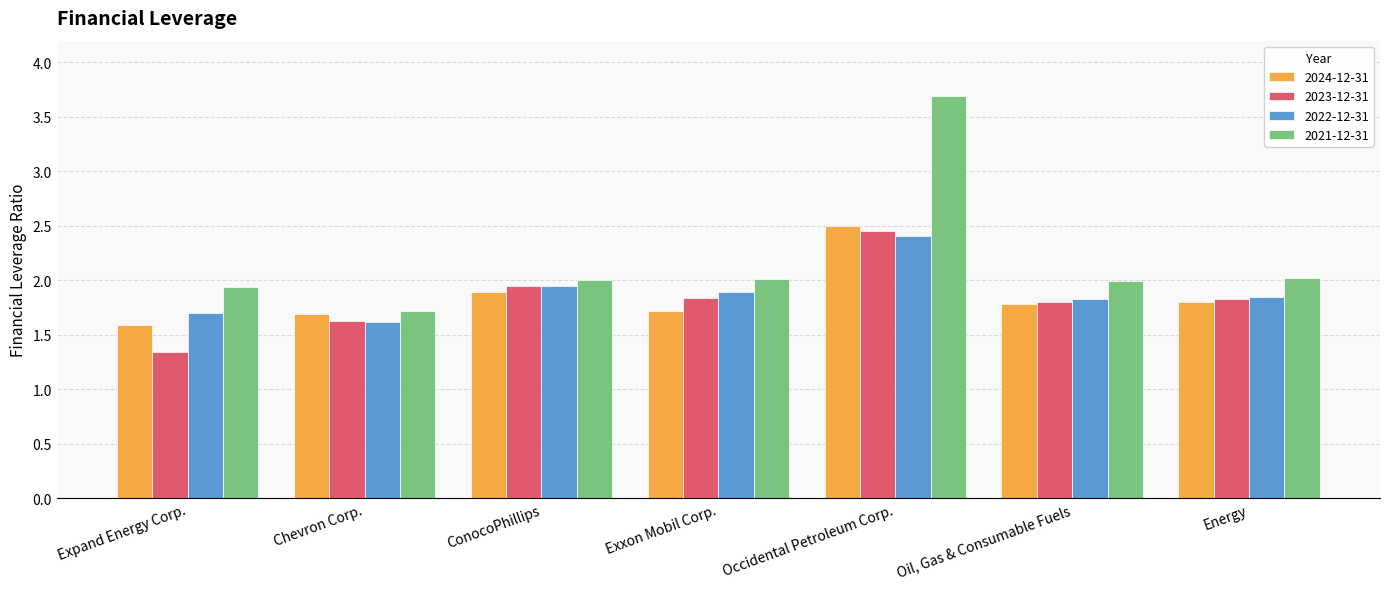

What value does the 2022-12-31 series have at Oil, Gas & Consumable Fuels?

1.8